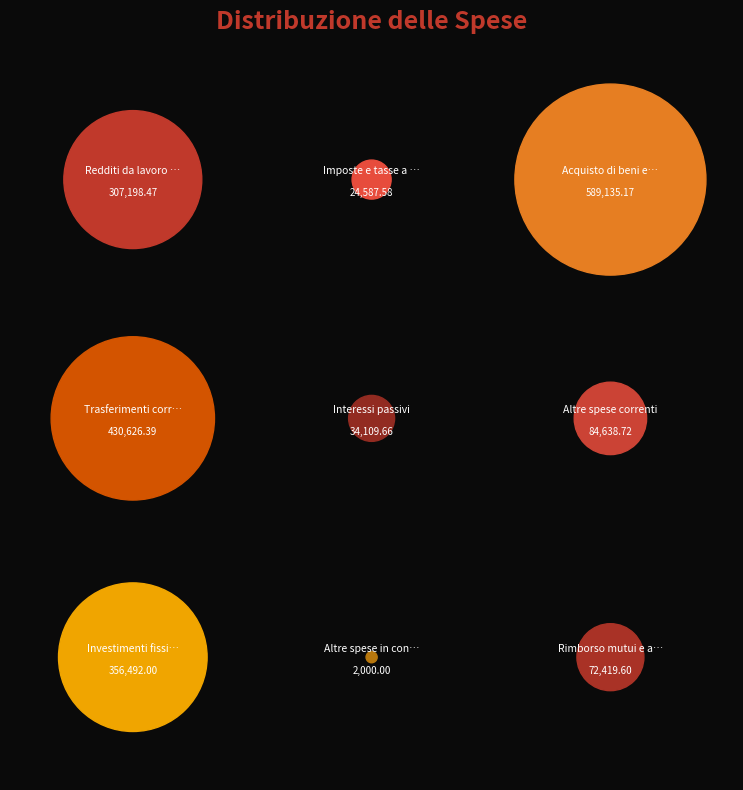

Does any single category account for the majority?

No